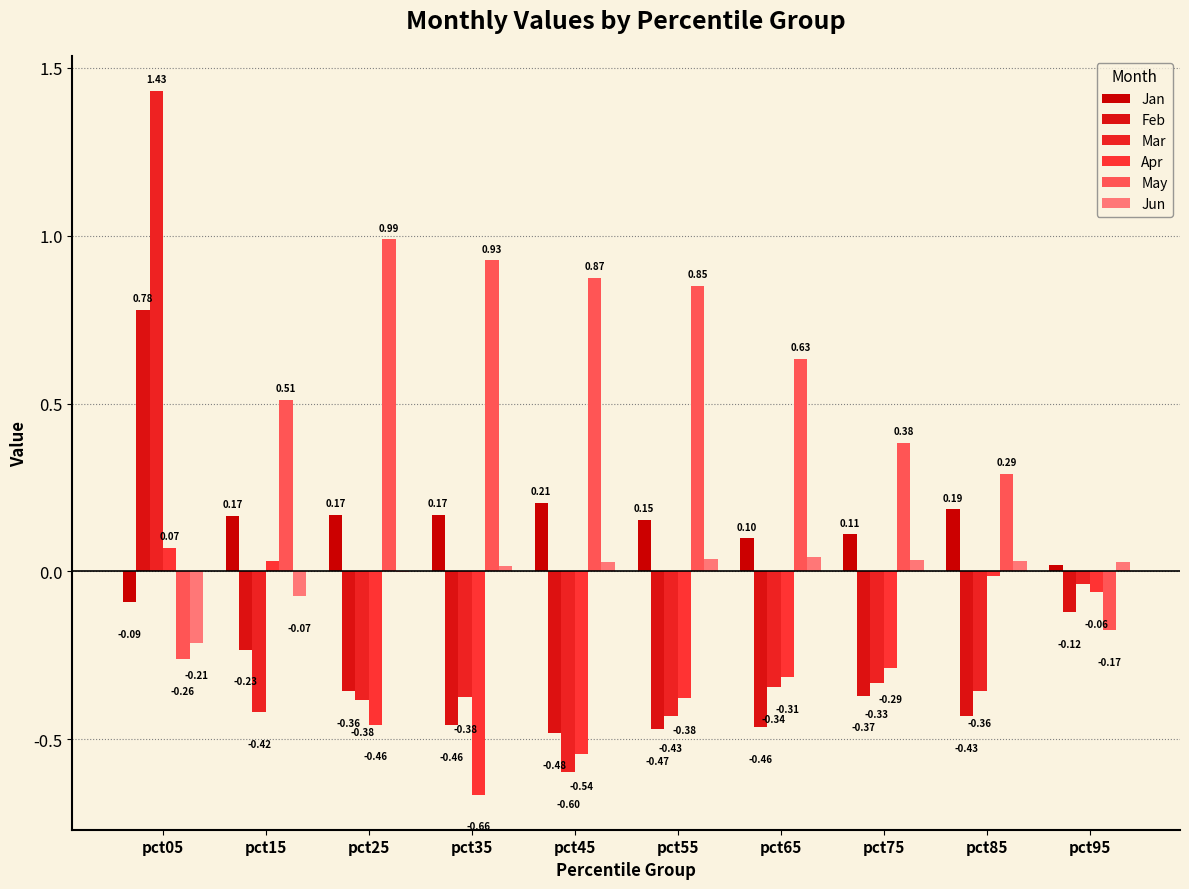

At how many categories does at least one series exceed 0?

10